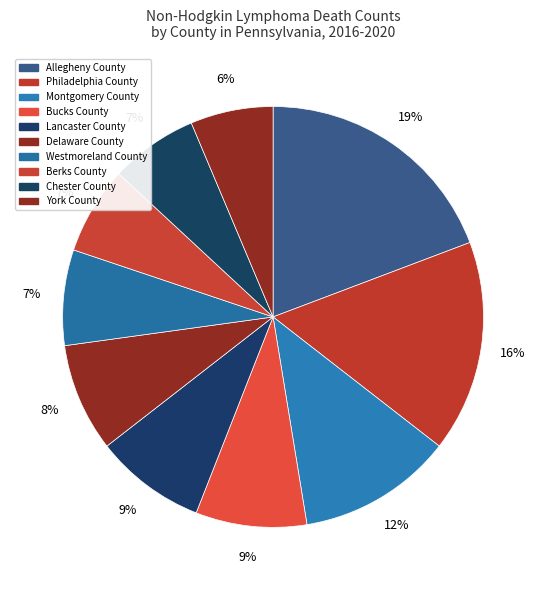

The Delaware County slice represents 18% of the pie. True or false?

False